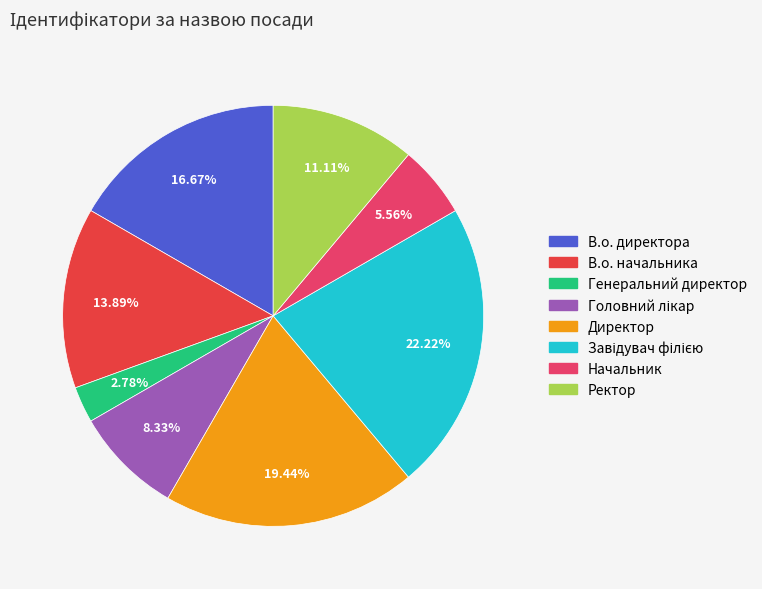

Which has a higher value, Генеральний директор or Начальник?

Начальник